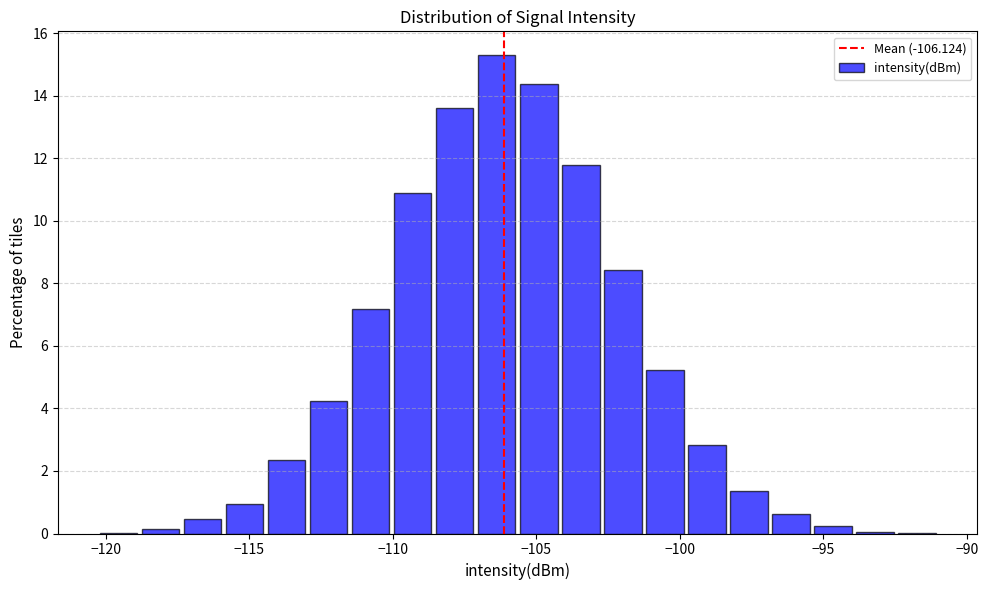

Around what value on the x-axis is the tallest bar? Give the approximate position of its centre, as read against the axis.

-106.5